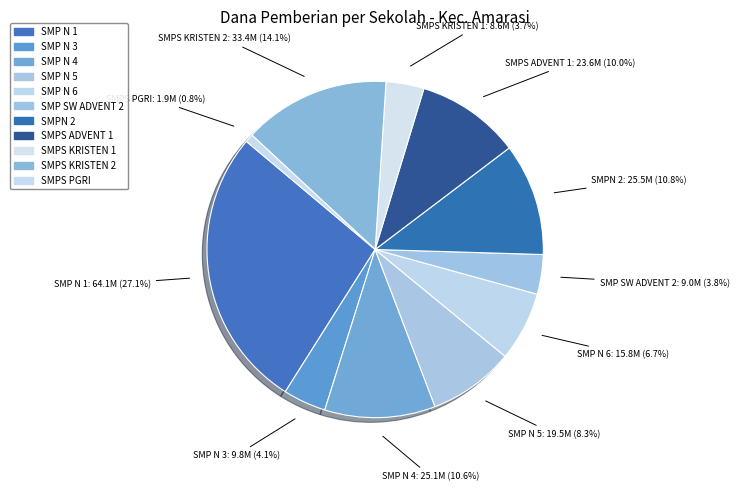

How much of the chart is everything except SMP SW ADVENT 2?

96.2%